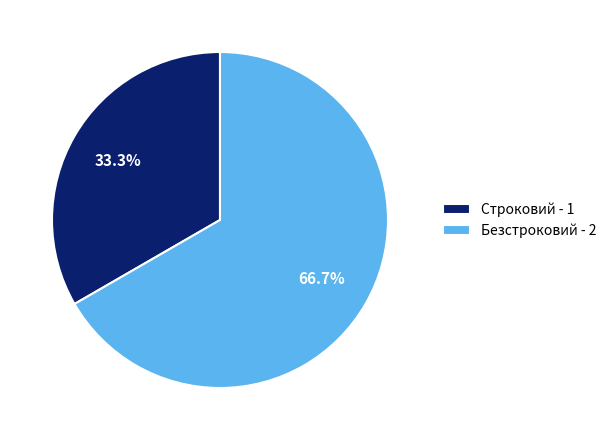

Is it true that Безстроковий is 52% of the pie?

False